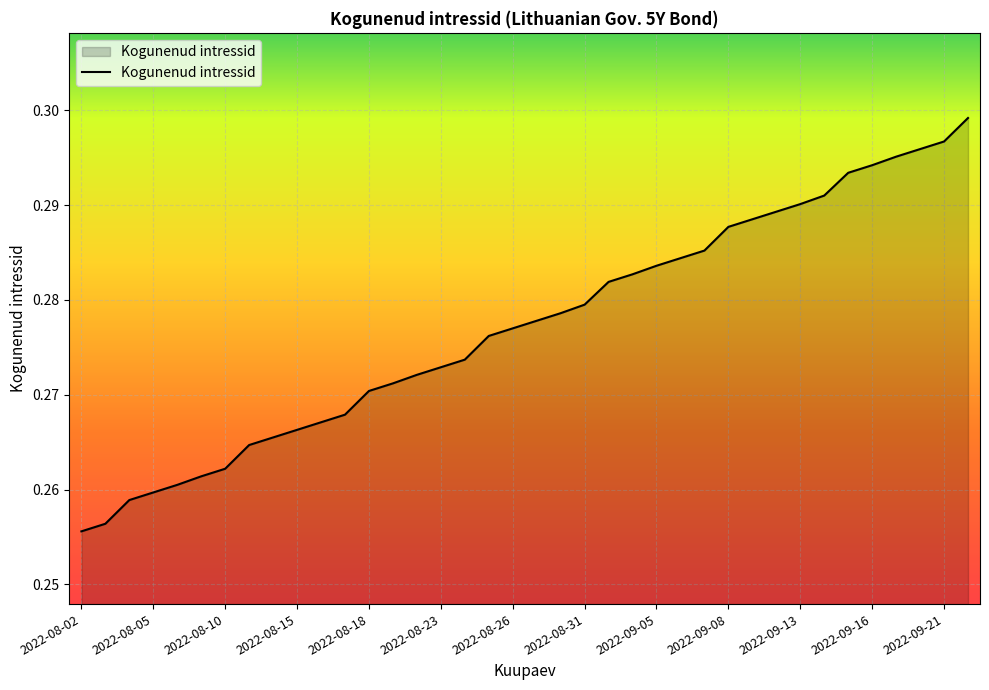

At which label is the value closest to 0?

2022-08-02